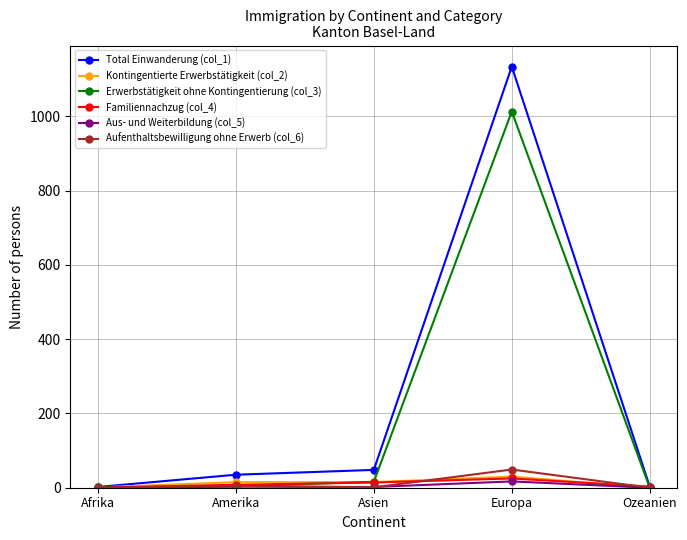

What is the average value of the Aus- und Weiterbildung (col_5) series?

4